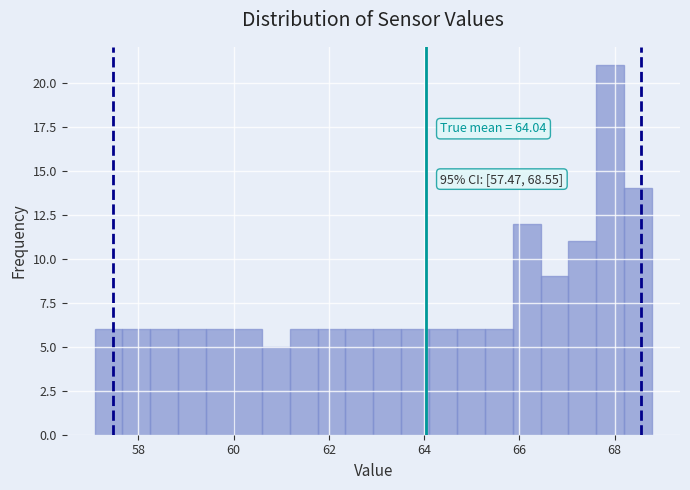

Read against the x-axis, roughly where is the centre of the tallest bar?

68.0